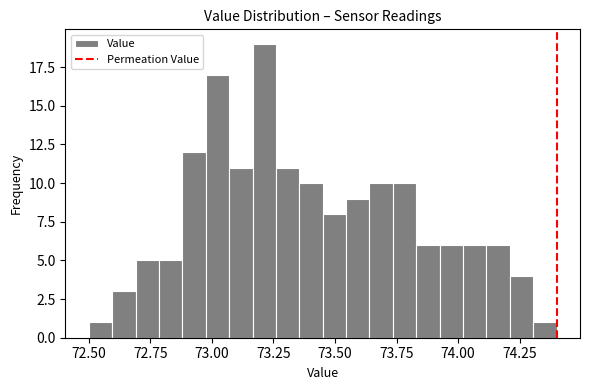

Around what value on the x-axis is the tallest bar? Give the approximate position of its centre, as read against the axis.

73.20